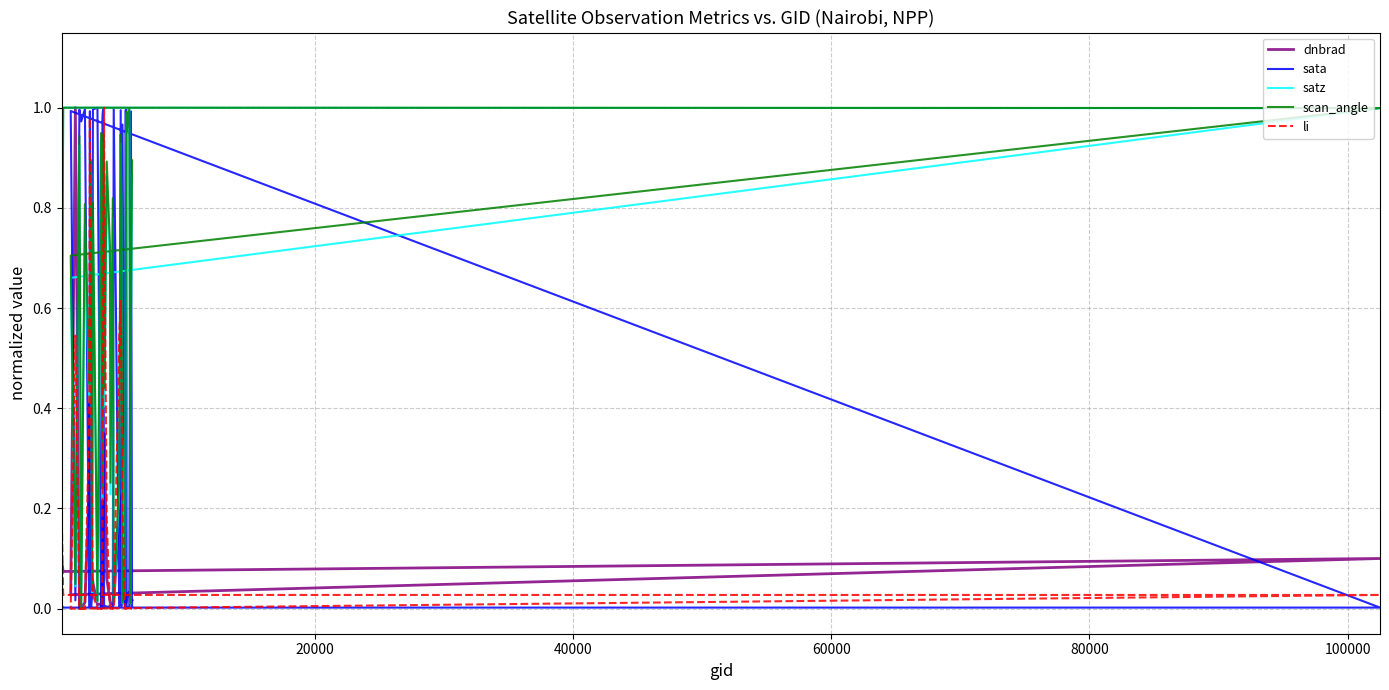

What is the average value of the scan_angle series?

0.6